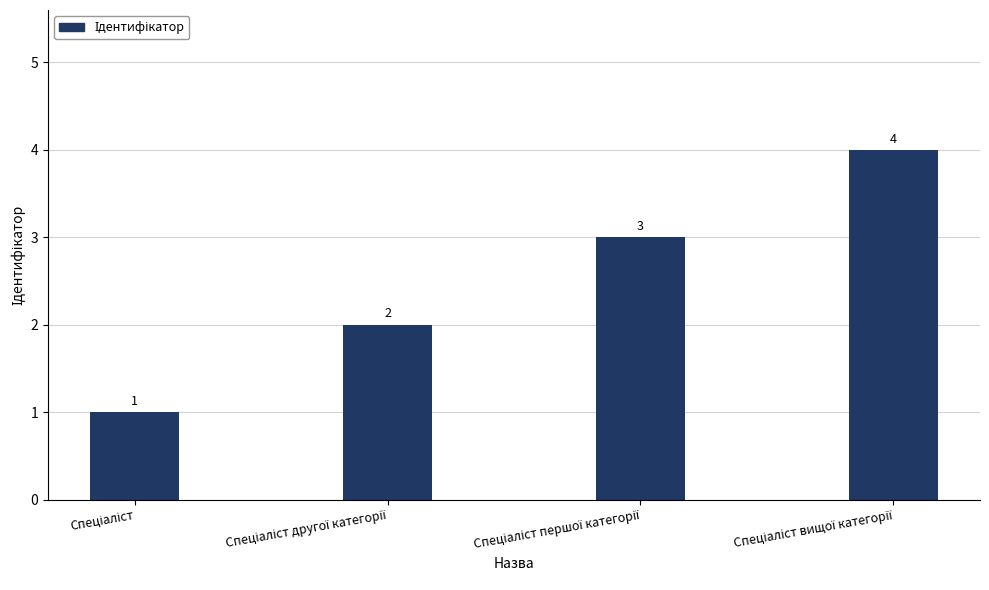

Count the values in the range 2 to 4.

3